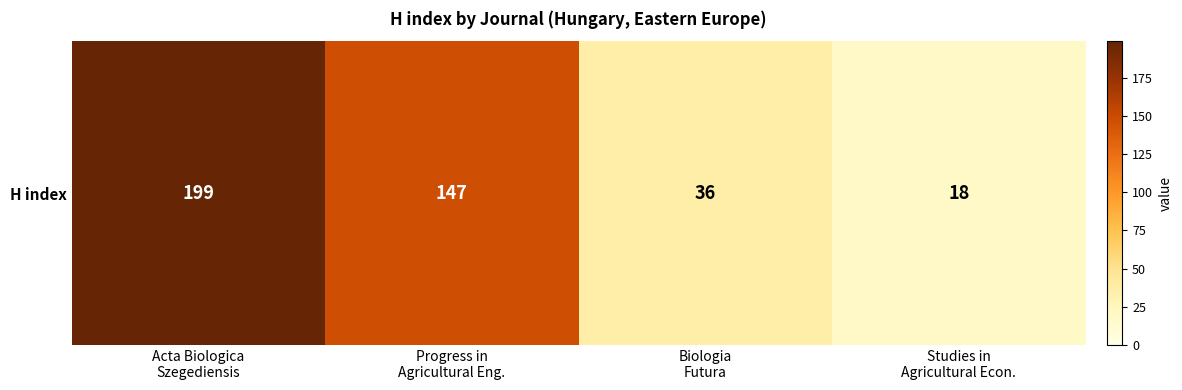

Which label corresponds to the smallest value in the chart?

Studies in
Agricultural Econ.